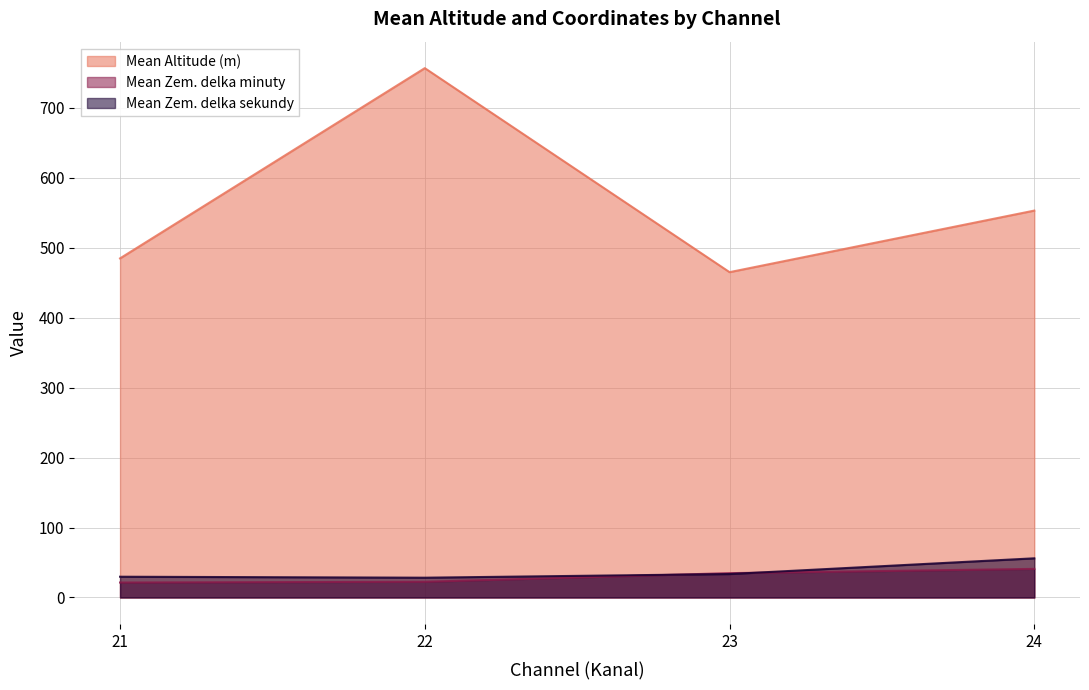

What is the average value of the Mean Zem. delka minuty series?

29.9